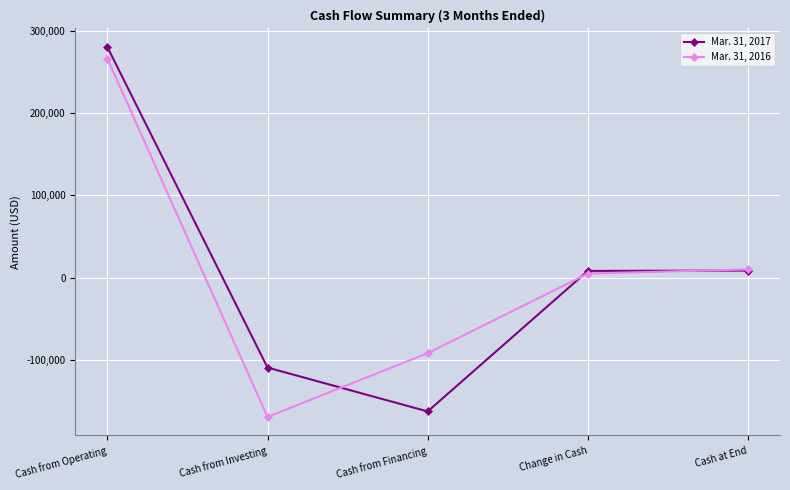

Rank the series at Cash at End from highest to lowest value.

Mar. 31, 2016, Mar. 31, 2017